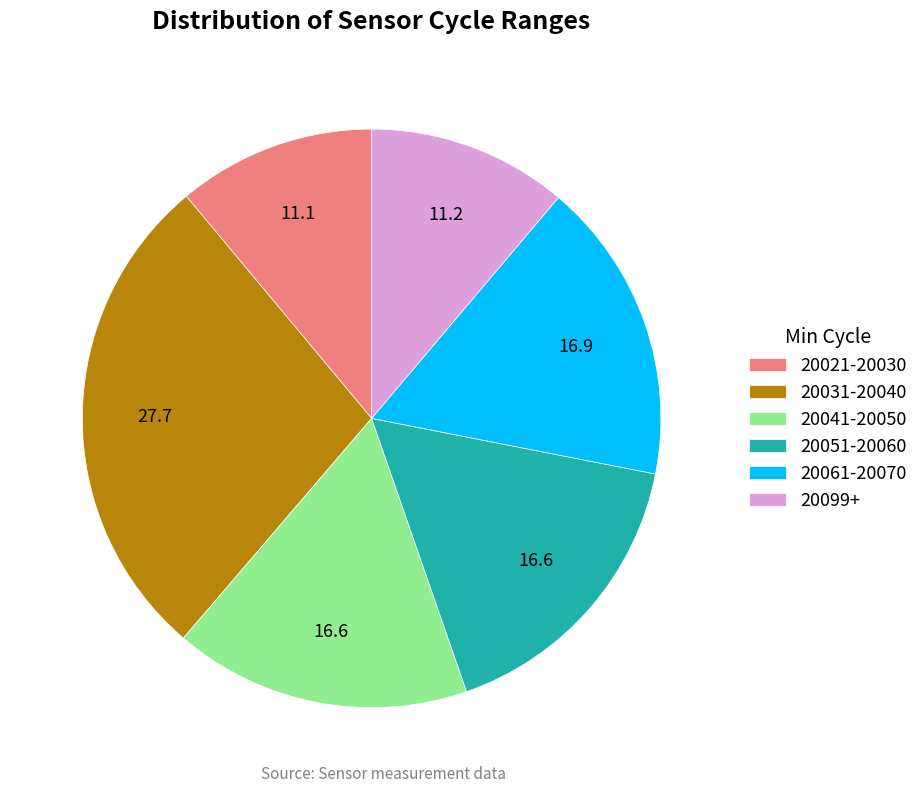

Which slice is the largest?

20031-20040